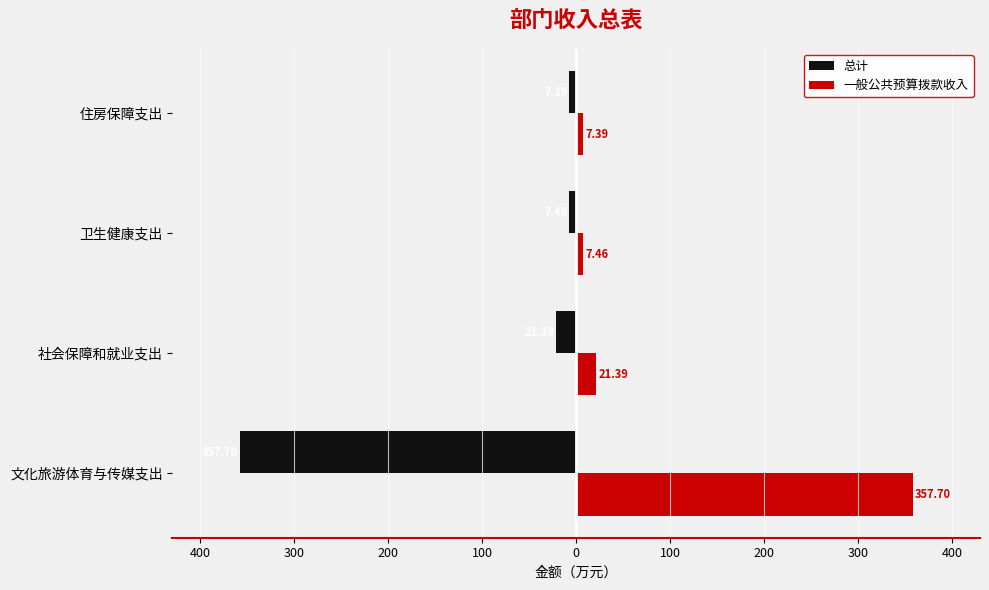

What are all the series names shown in the legend?

总计, 一般公共预算拨款收入